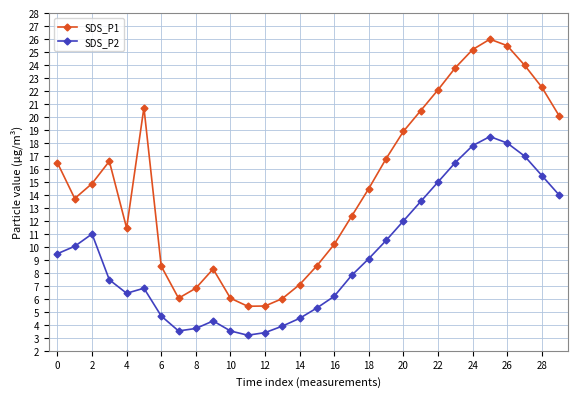

Which series has the largest total across all categories?

SDS_P1